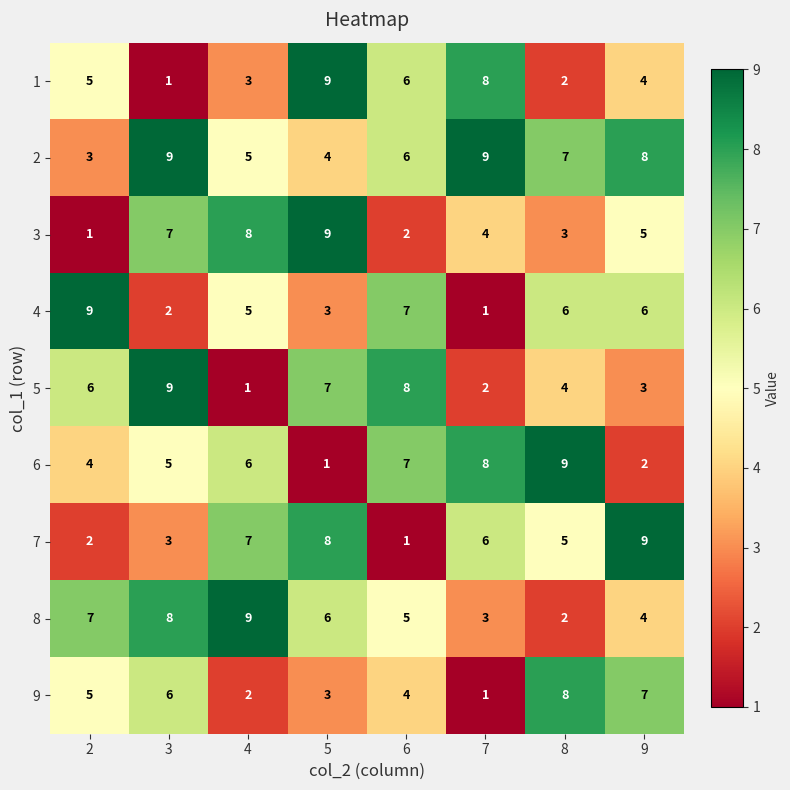

The value of 6 at 4 is 8. True or false?

False